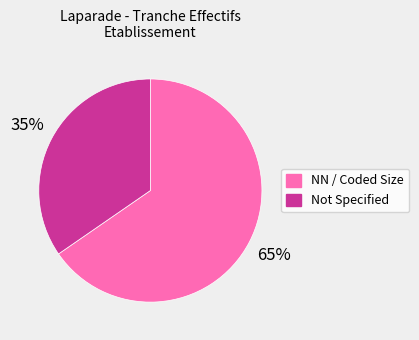

Does any single category account for the majority?

Yes